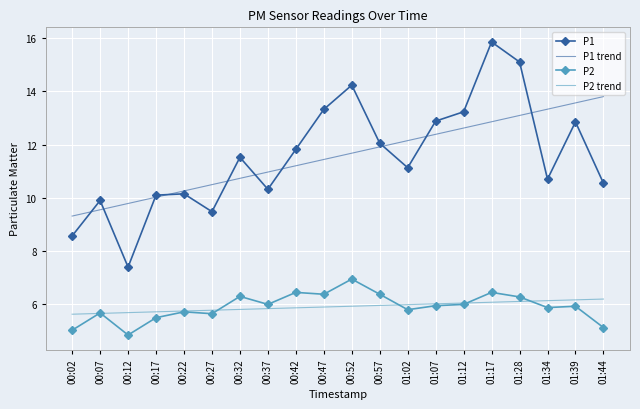

Which series has the widest spread of values?

P1